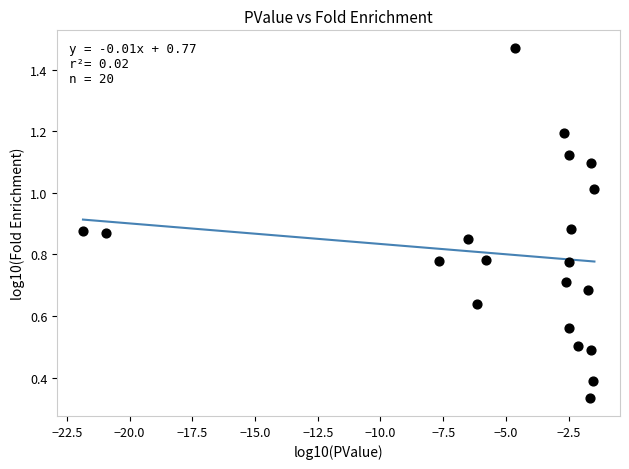

What is the range of X values (max minus min)?

20.4